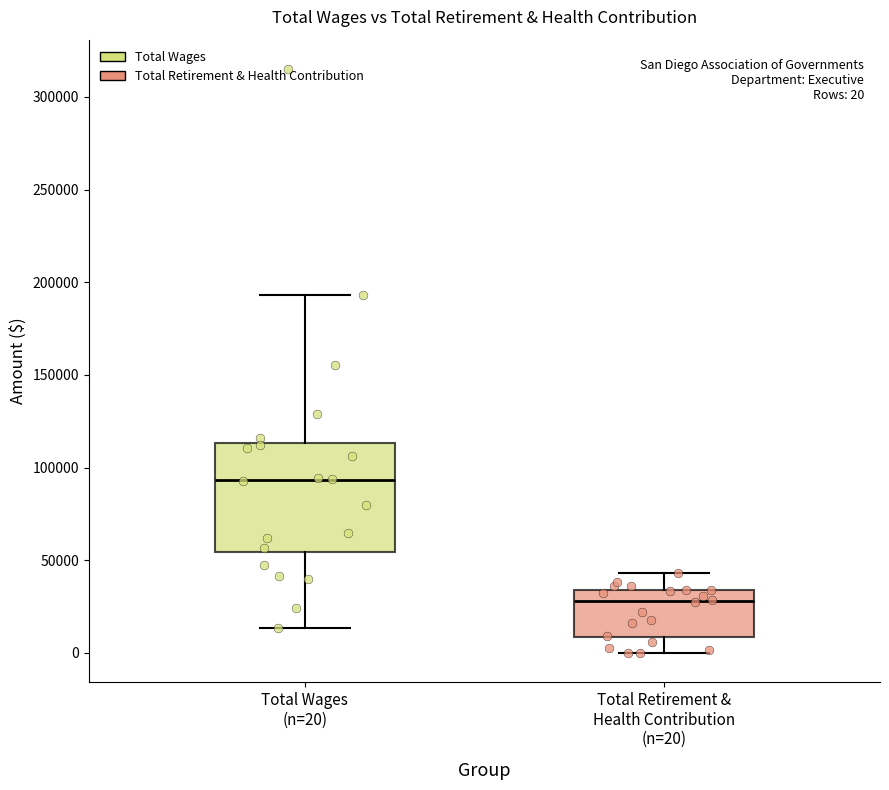

Which box's median line is the lowest?

Total Retirement & Health Contribution (n=20)